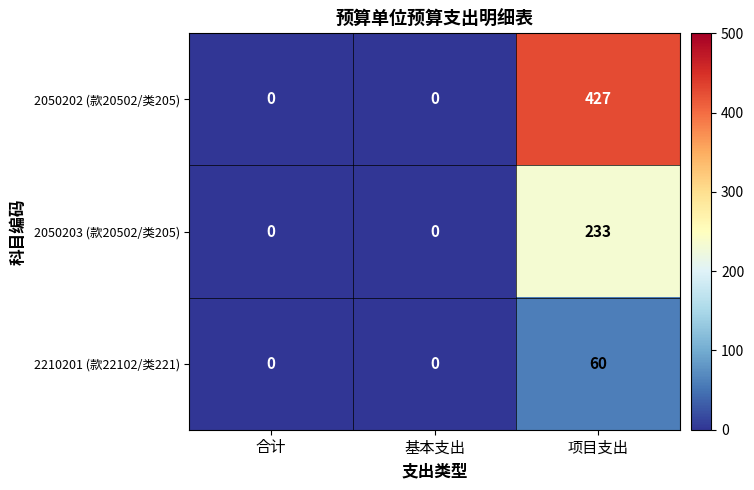

Is it true that 2050203 (款20502/类205) equals 380 at 项目支出?

False